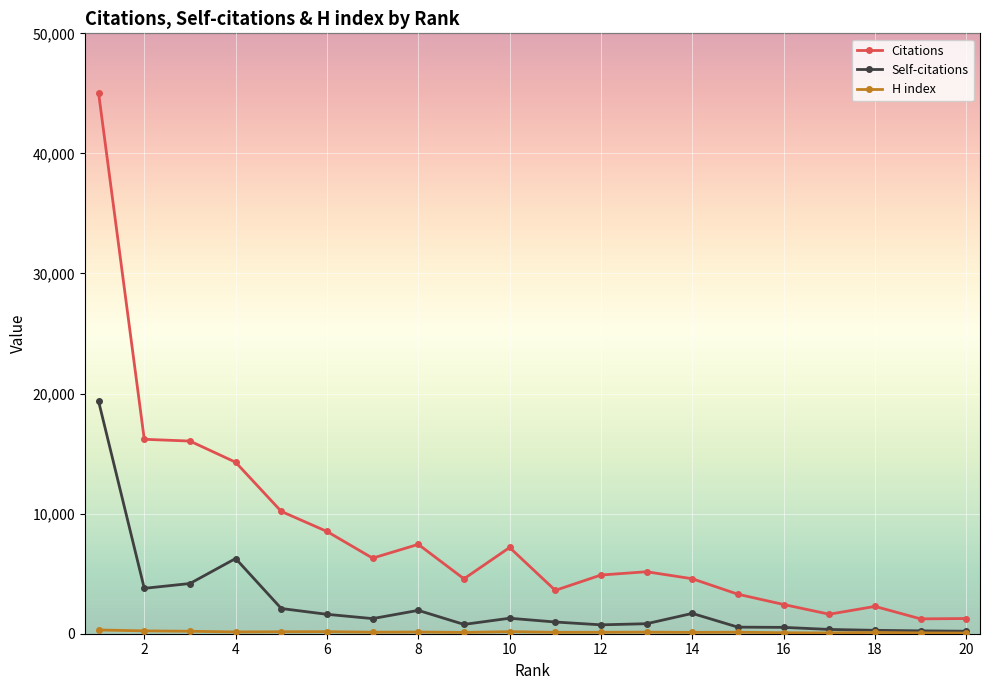

Which series has the widest spread of values?

Citations